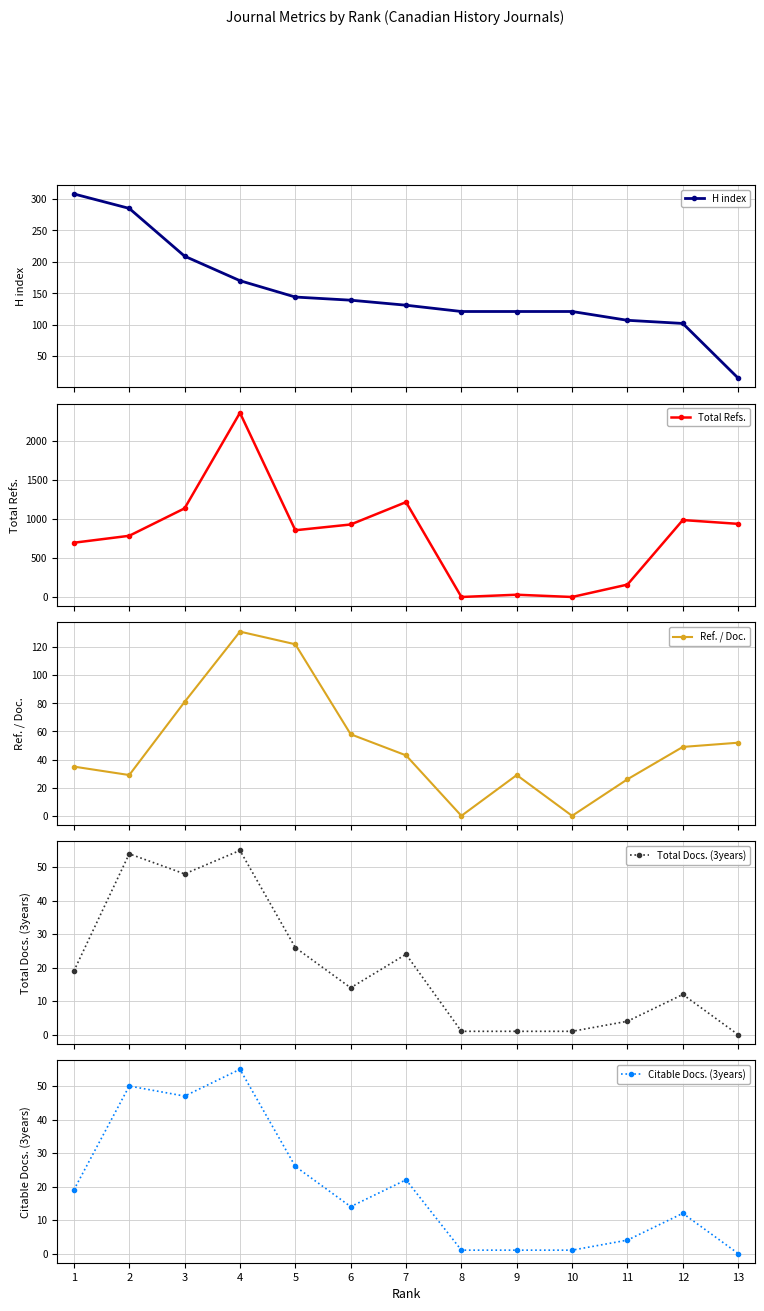

In Total Refs., how many points are higher than both neighbors (excluding endpoints)?

4